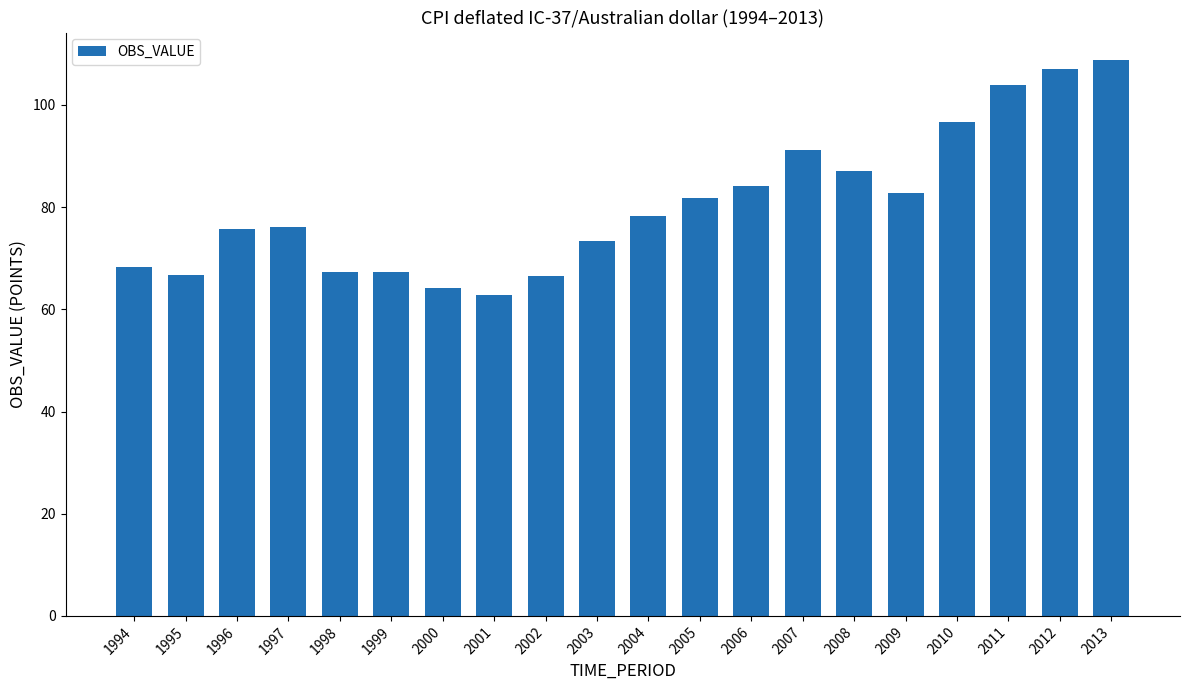

The value at 1996 is 75.7. True or false?

True